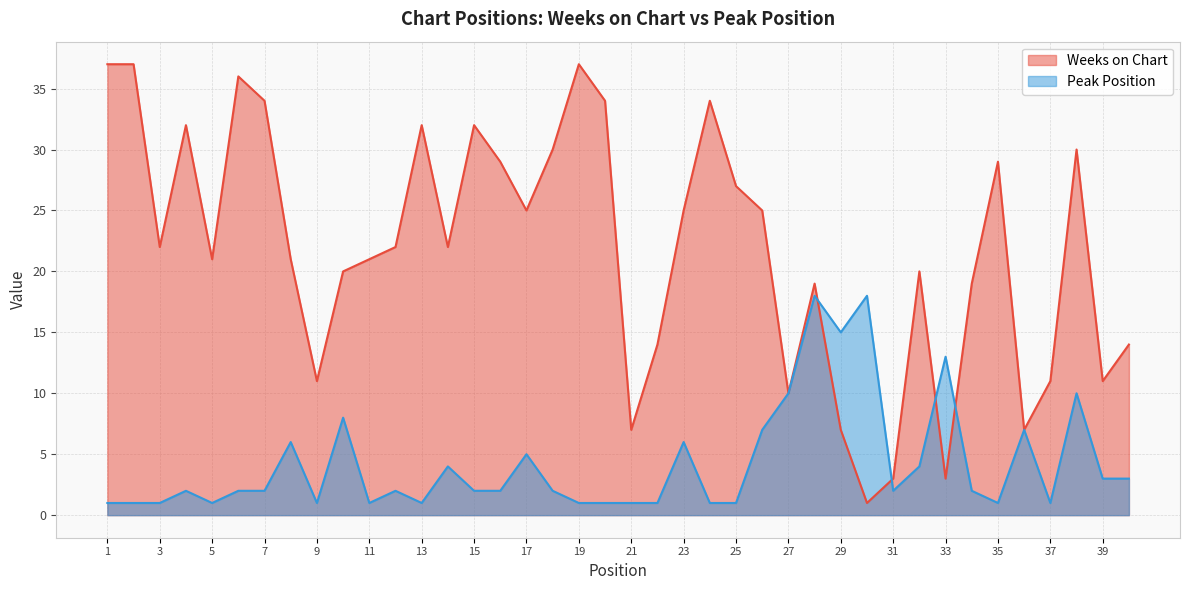

What is the difference between the Peak Position values at 21 and 31?

1